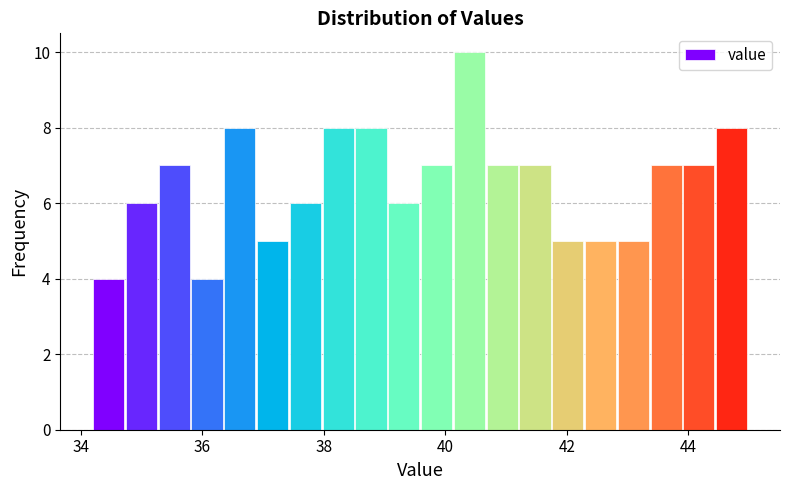

Read against the x-axis, roughly where is the centre of the tallest bar?

40.4